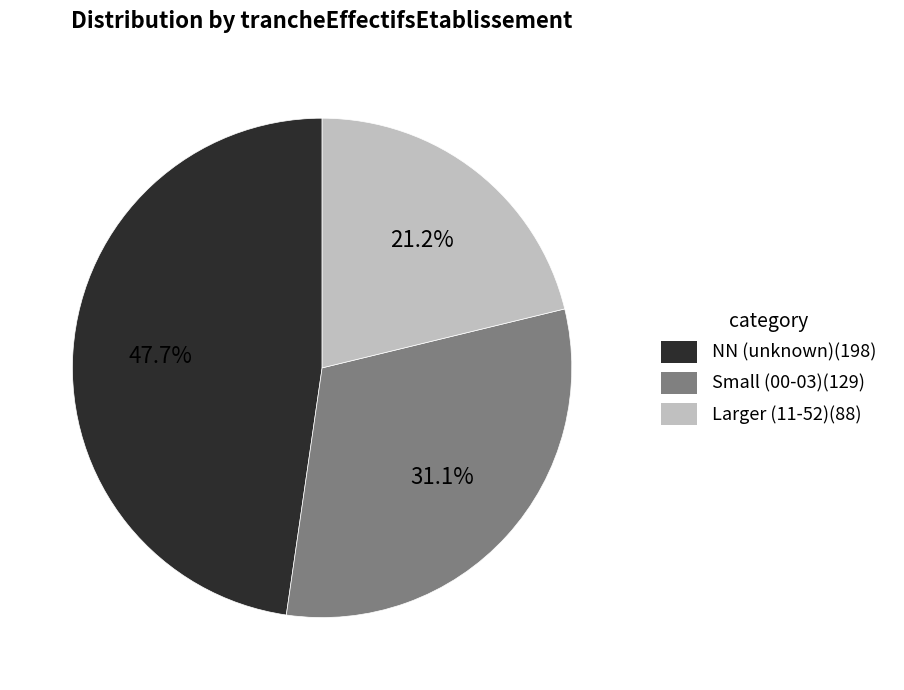

Does any single category account for the majority?

No